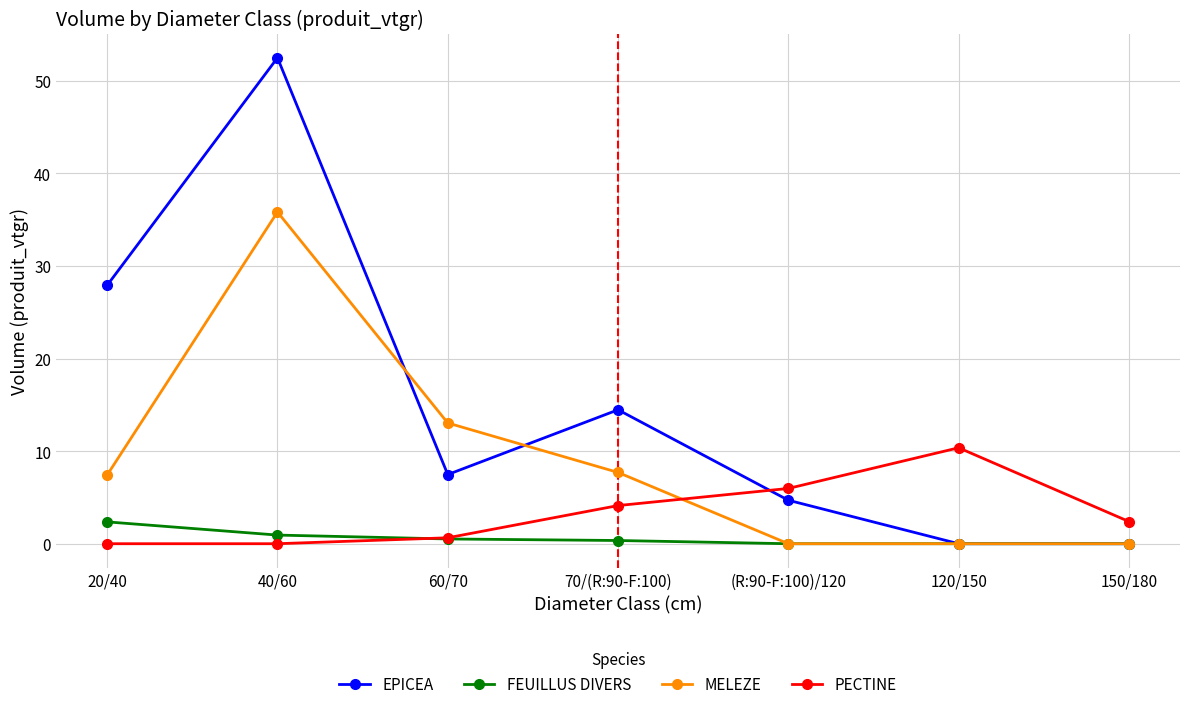

Where is the first local minimum for EPICEA?

60/70